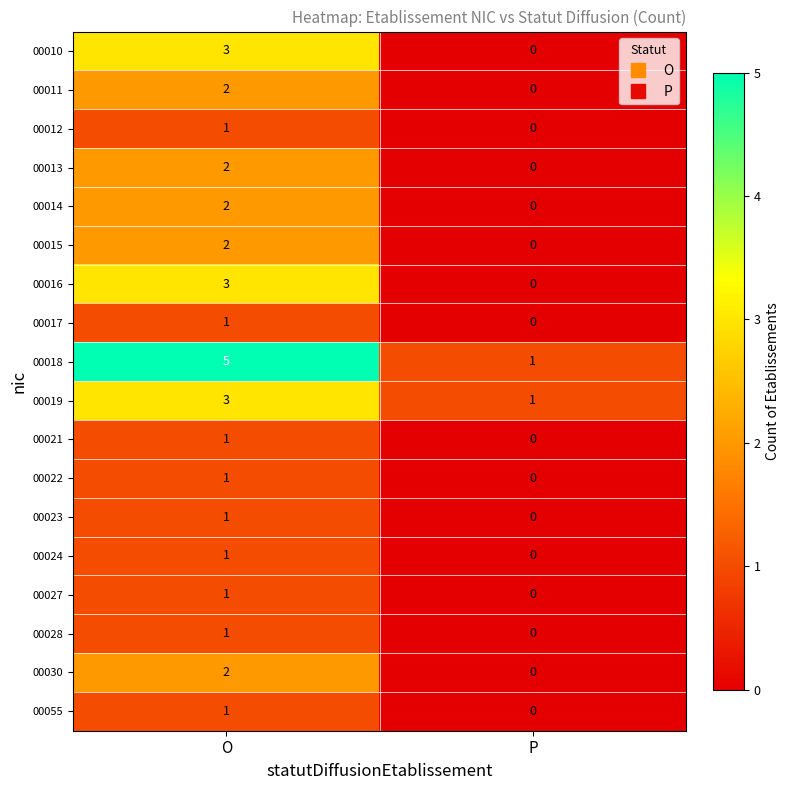

True or false: 00055 has a value of 1 at P.

False